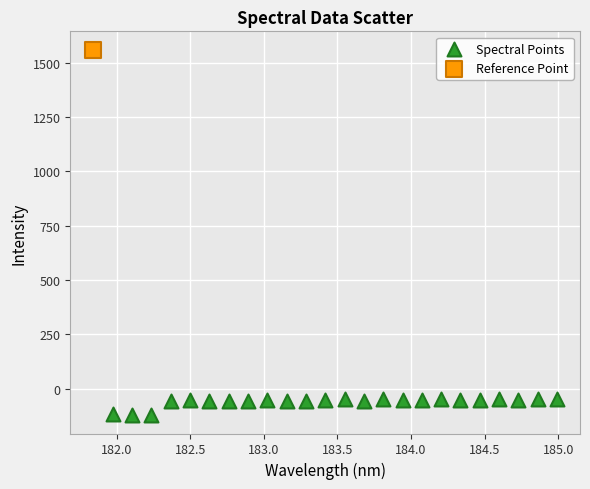

What are all the series names shown in the legend?

Spectral Points, Reference Point